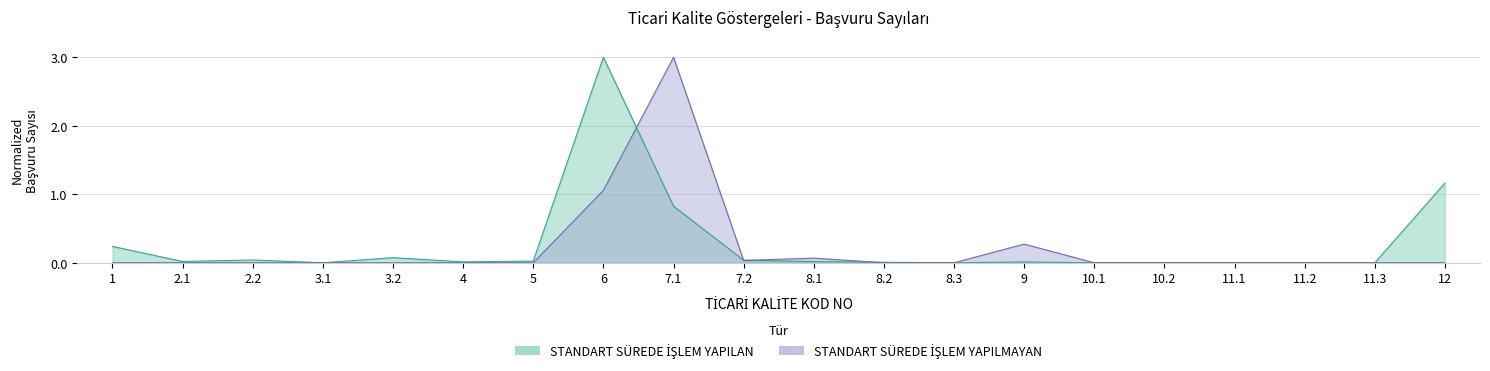

After their last crossing, which series has the higher values: STANDART SÜREDE İŞLEM YAPILAN or STANDART SÜREDE İŞLEM YAPILMAYAN?

STANDART SÜREDE İŞLEM YAPILAN